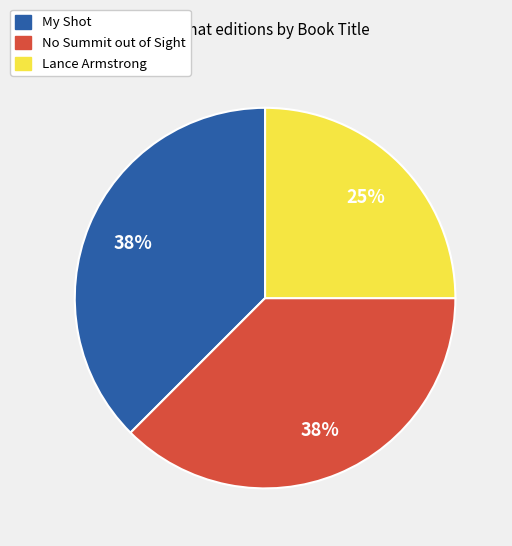

Which slice is the smallest?

Lance Armstrong